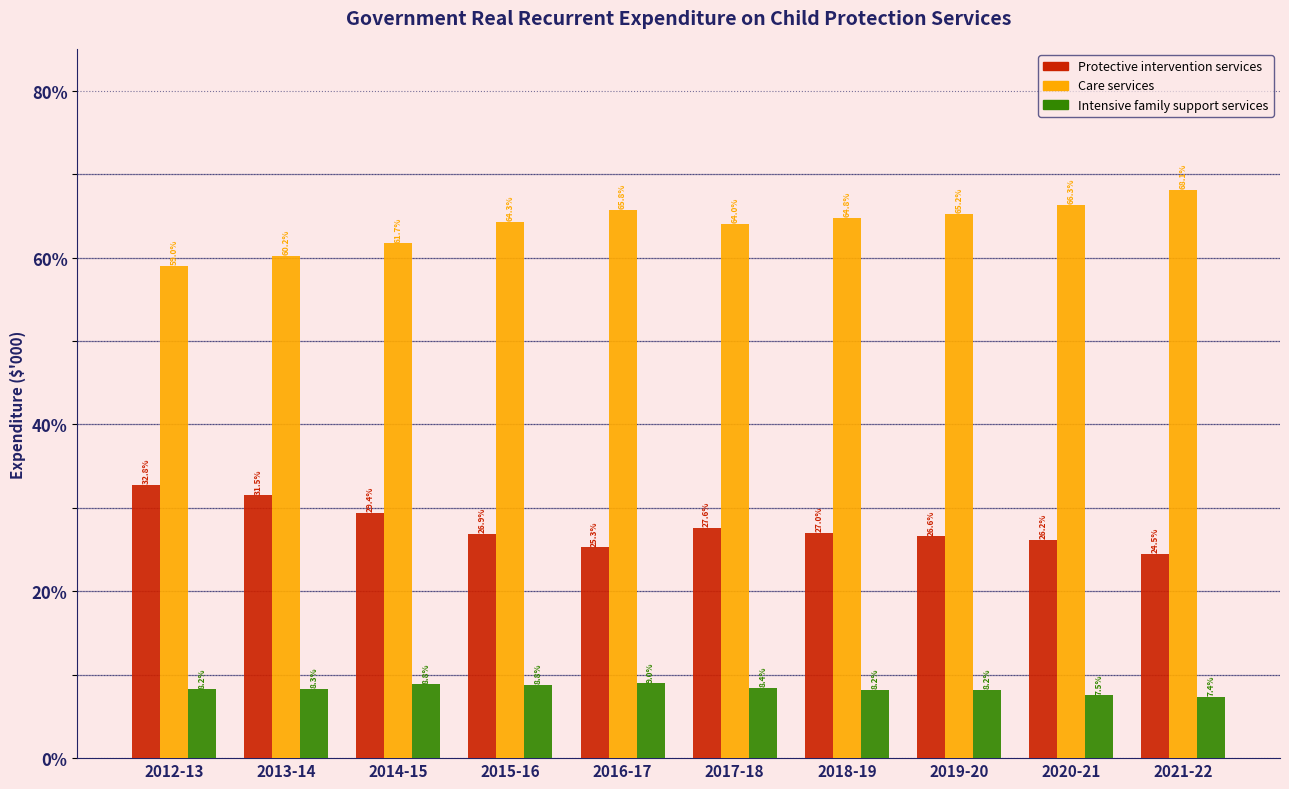

Reading right to left, what are all the values shown in this chart?

Protective intervention services: 24.5	26.2	26.6	27.0	27.6	25.3	26.9	29.4	31.5	32.8
Care services: 68.1	66.3	65.2	64.8	64.0	65.8	64.3	61.7	60.2	59.0
Intensive family support services: 7.4	7.5	8.2	8.2	8.4	9.0	8.8	8.8	8.3	8.2